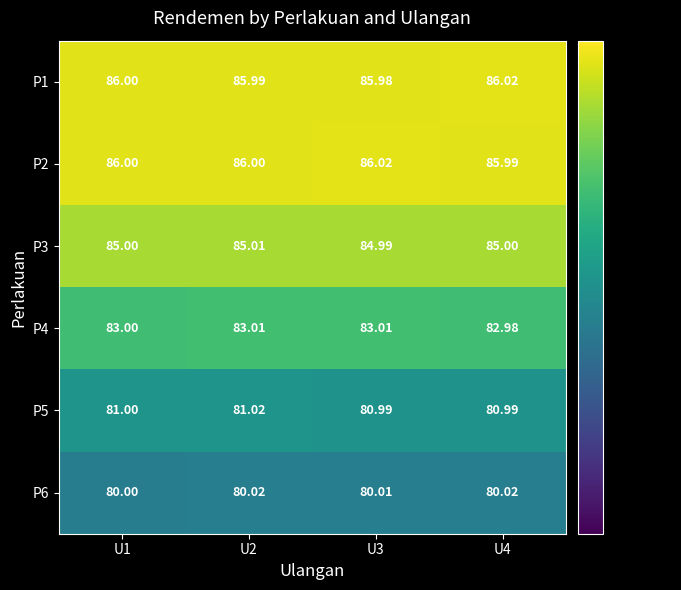

Is the value of P6 at U4 greater than the value of P2 at U1?

No